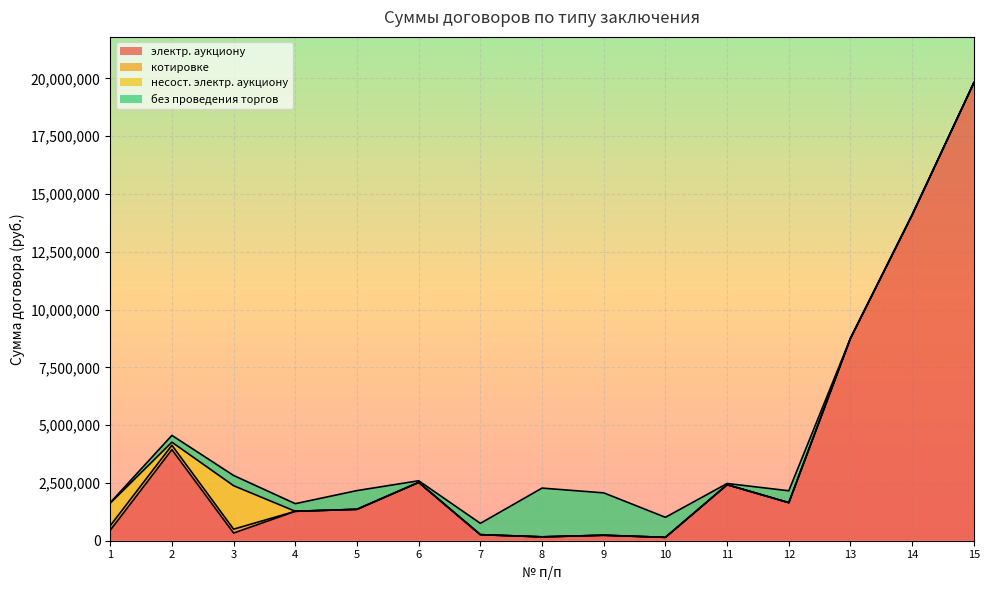

Which category has the lowest value across all series?

4